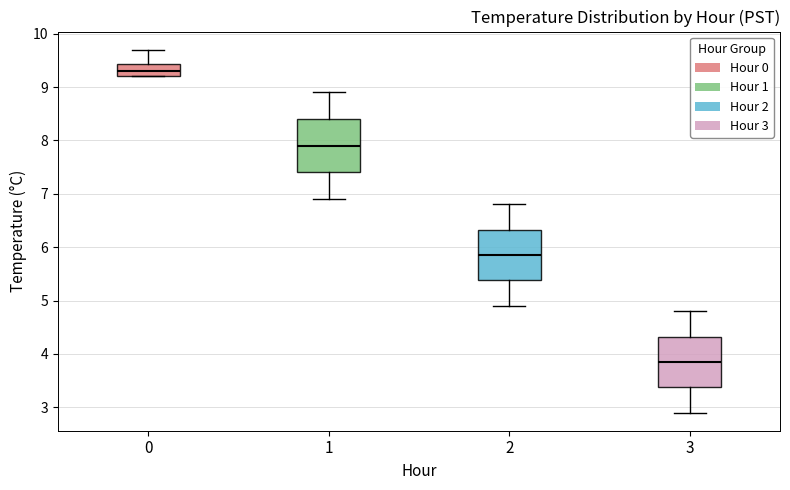

Which box's median line is the highest?

0